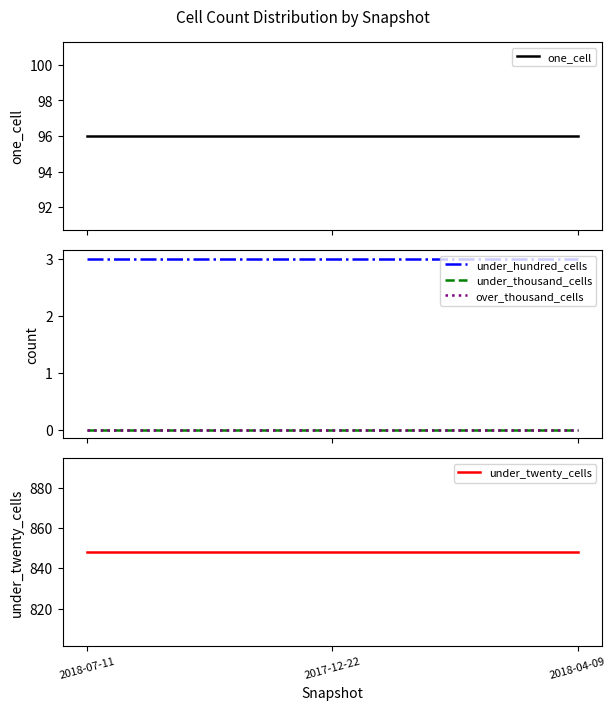

Reading right to left, transcribe all the data shown in this chart.

one_cell: 96	96	96
under_hundred_cells: 3	3	3
under_thousand_cells: 0	0	0
over_thousand_cells: 0	0	0
under_twenty_cells: 848	848	848